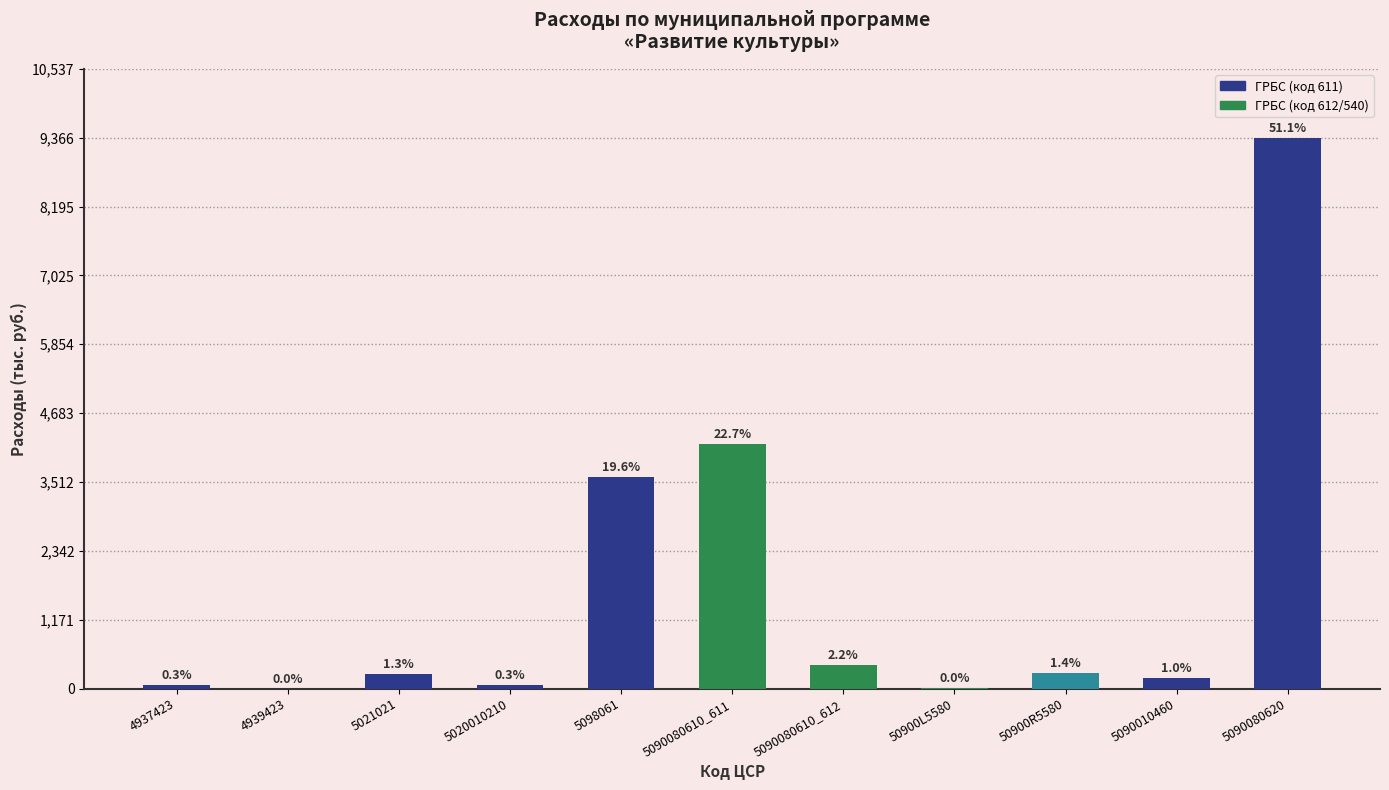

Are the bars horizontal?

No